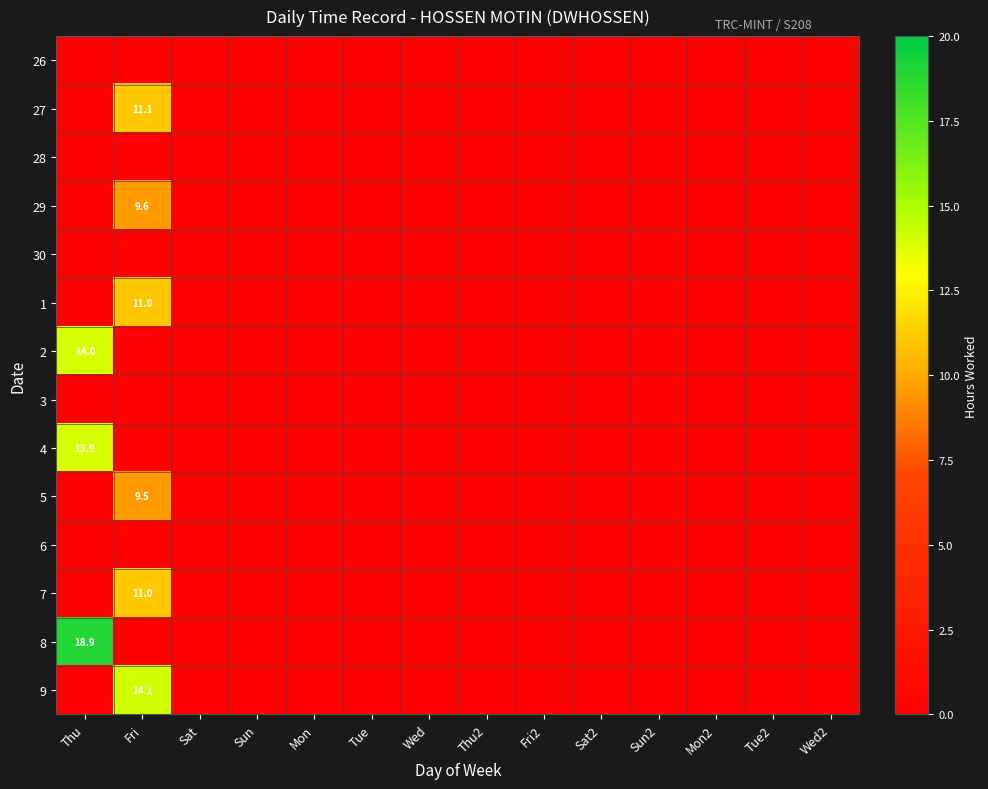

Rank the categories by 27 value from highest to lowest.

Fri, Thu, Sat, Sun, Mon, Tue, Wed, Thu2, Fri2, Sat2, Sun2, Mon2, Tue2, Wed2